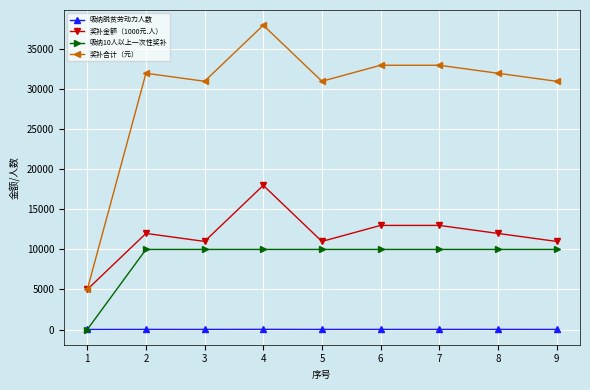

The value of 奖补金额（1000元.人） at 7 is 3651. True or false?

False